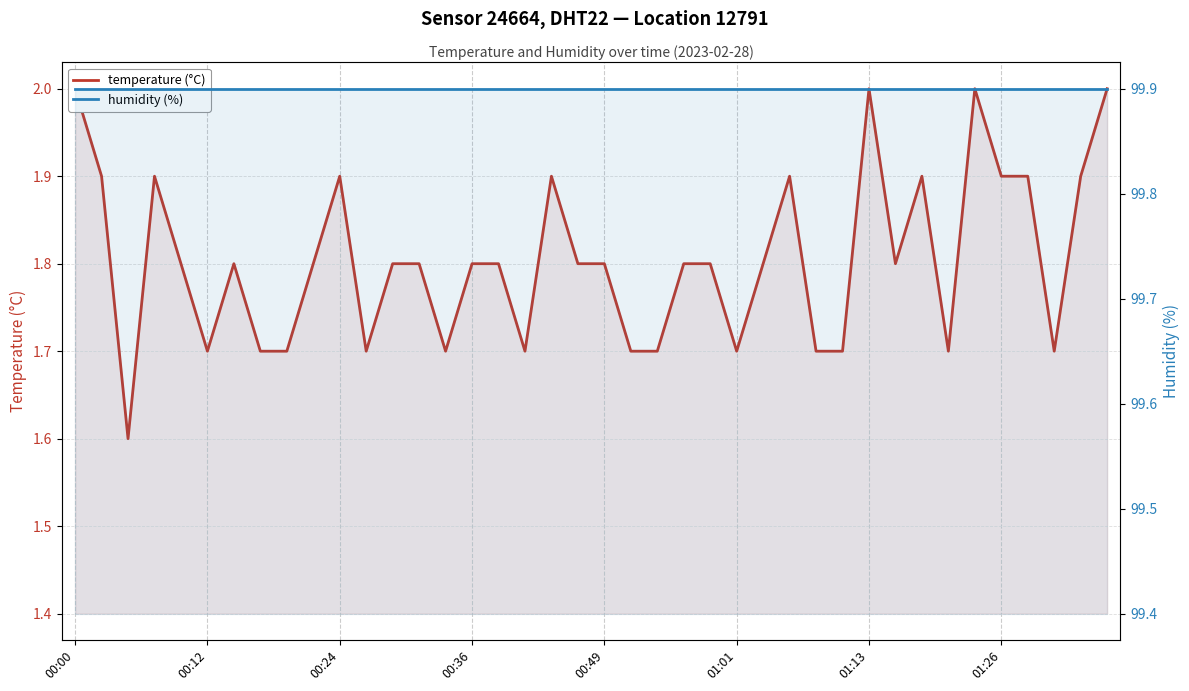

True or false: humidity (%) and temperature (°C) intersect in this chart.

False